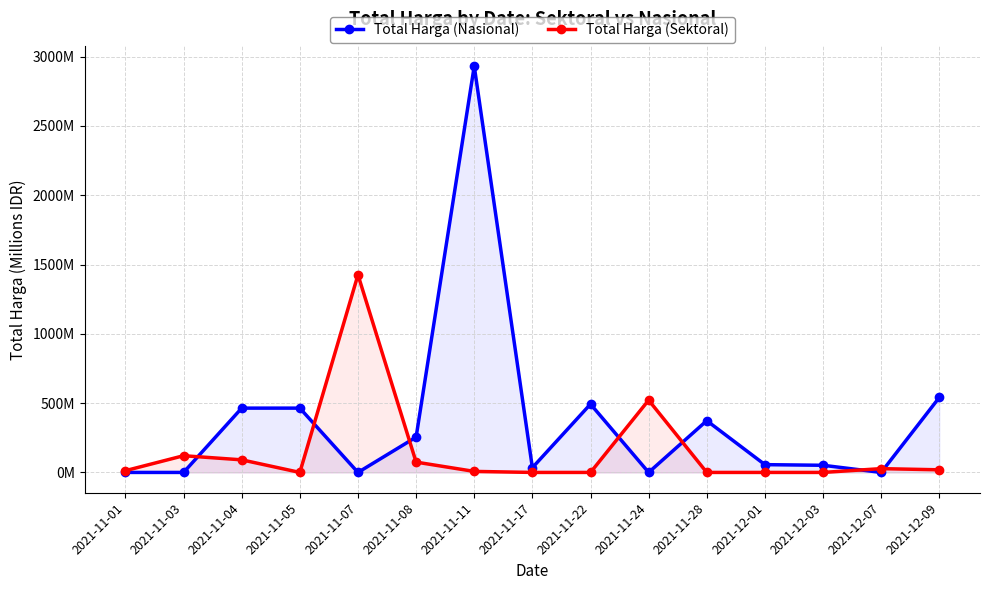

What is the label of the 12th point from the left?

2021-12-01